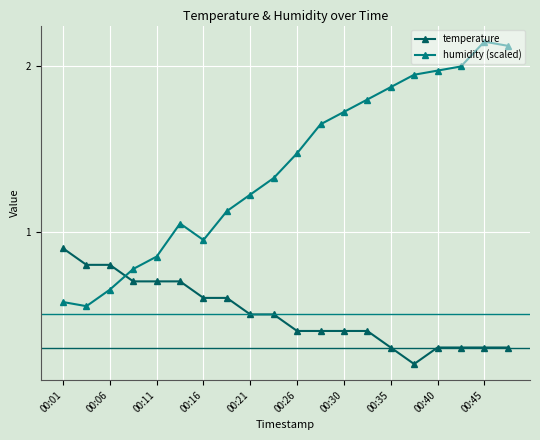

Rank the series by their maximum value, from highest to lowest.

humidity (scaled), temperature